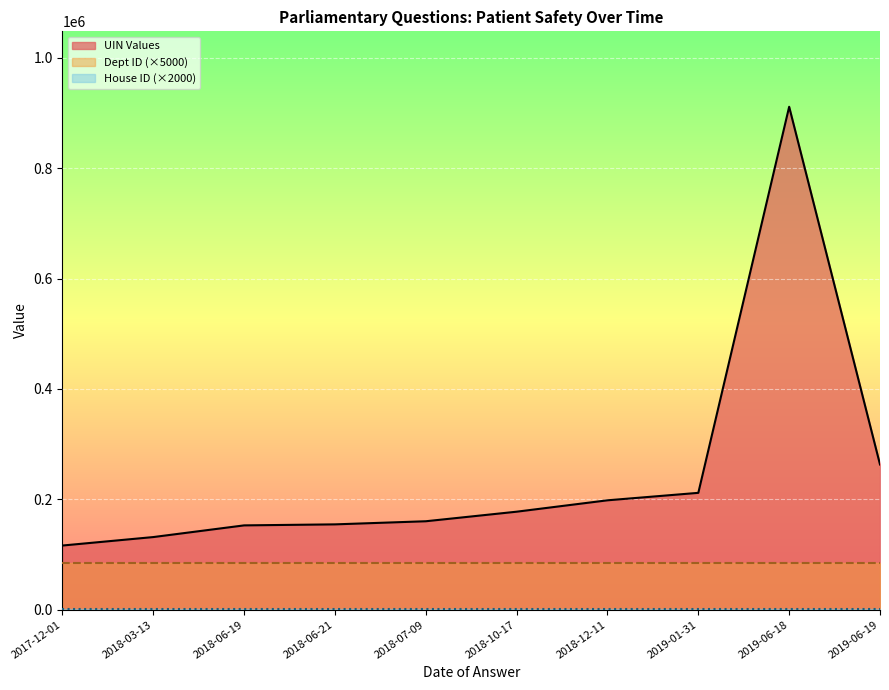

True or false: UIN Values and Dept ID (×5000) cross at least once.

False